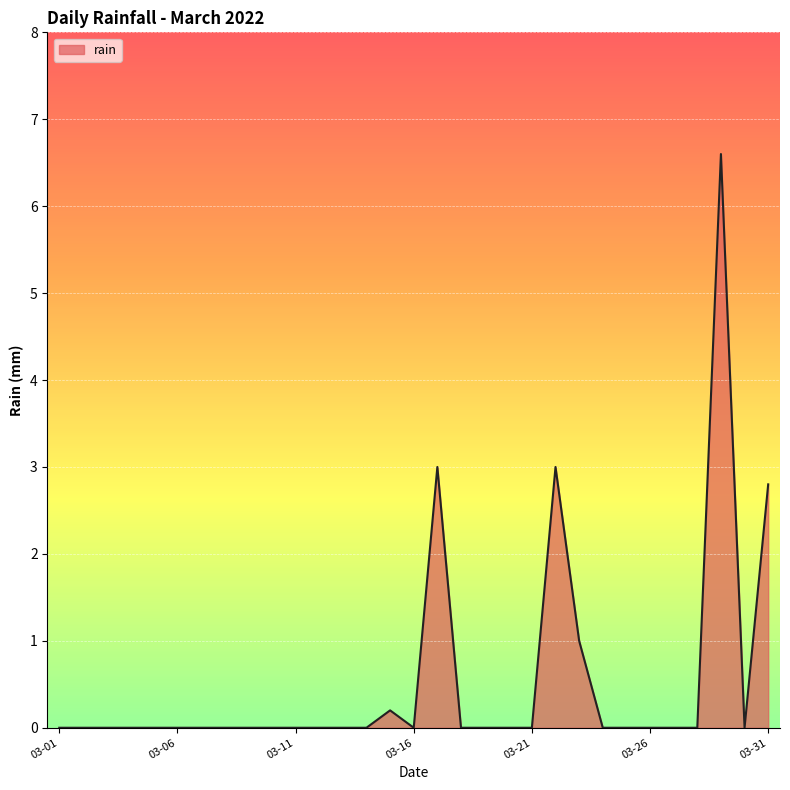

What is the greatest value displayed?

6.6